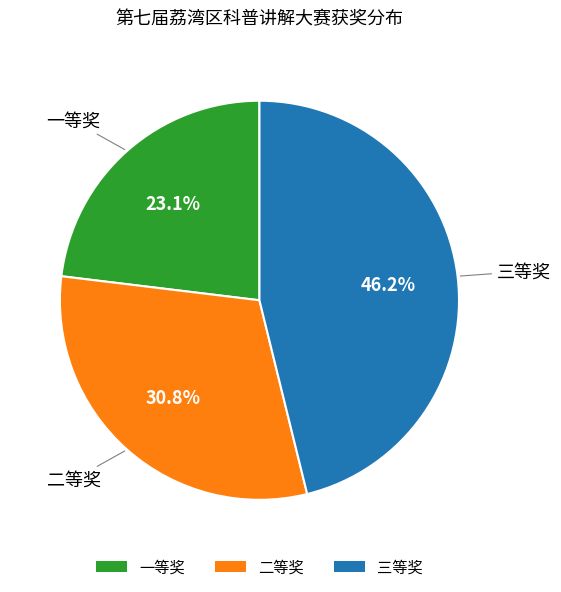

How many slices are in this pie chart?

3